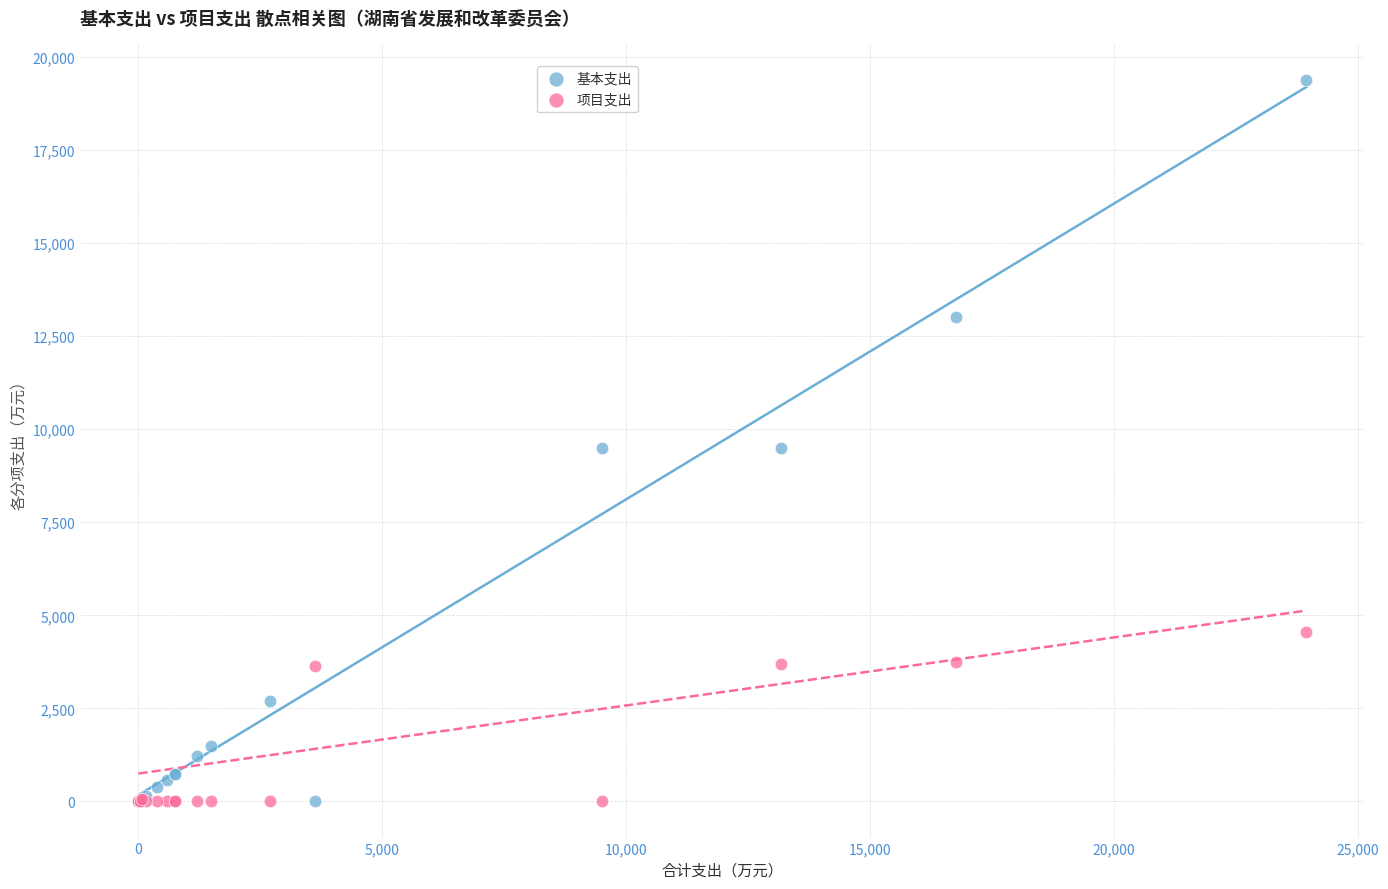

In the 项目支出 series, what Y value is closest to 2278?

3627.5